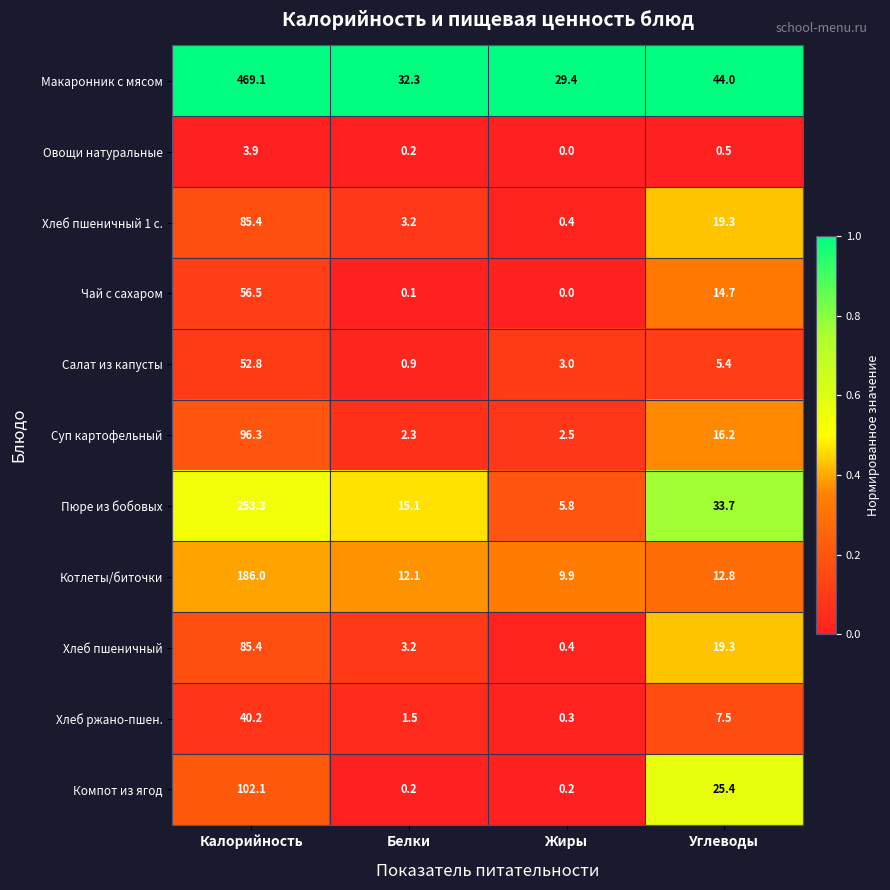

Rank the categories by Суп картофельный value from highest to lowest.

Калорийность, Углеводы, Жиры, Белки